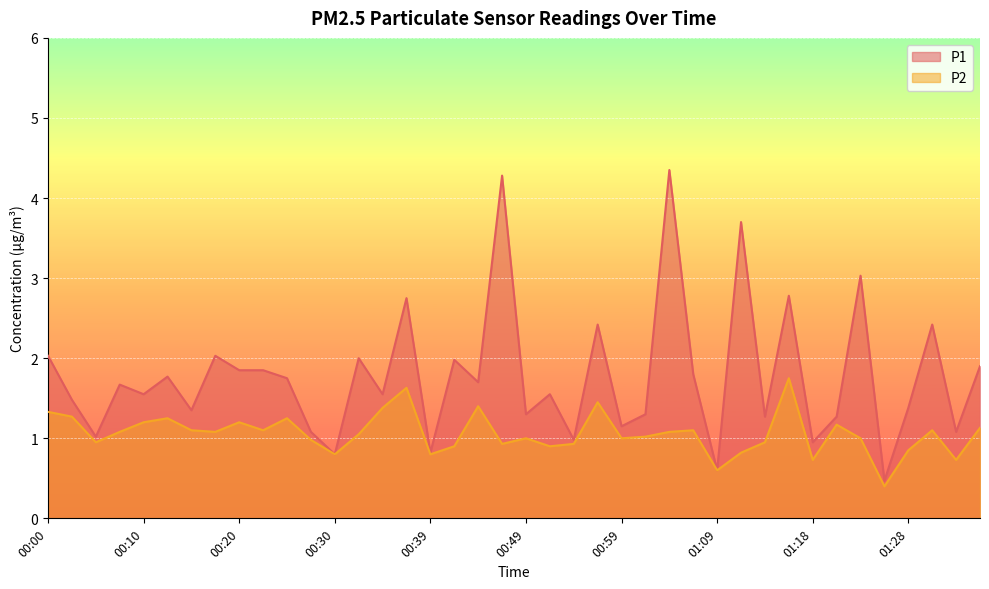

List the series in order of their peak value, lowest first.

P2, P1